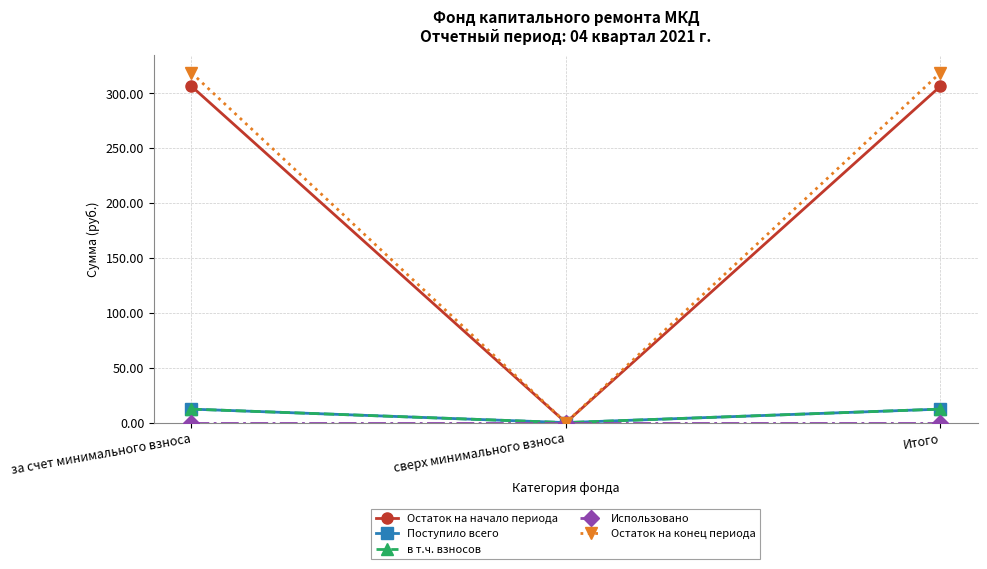

What position from the left is Итого?

3